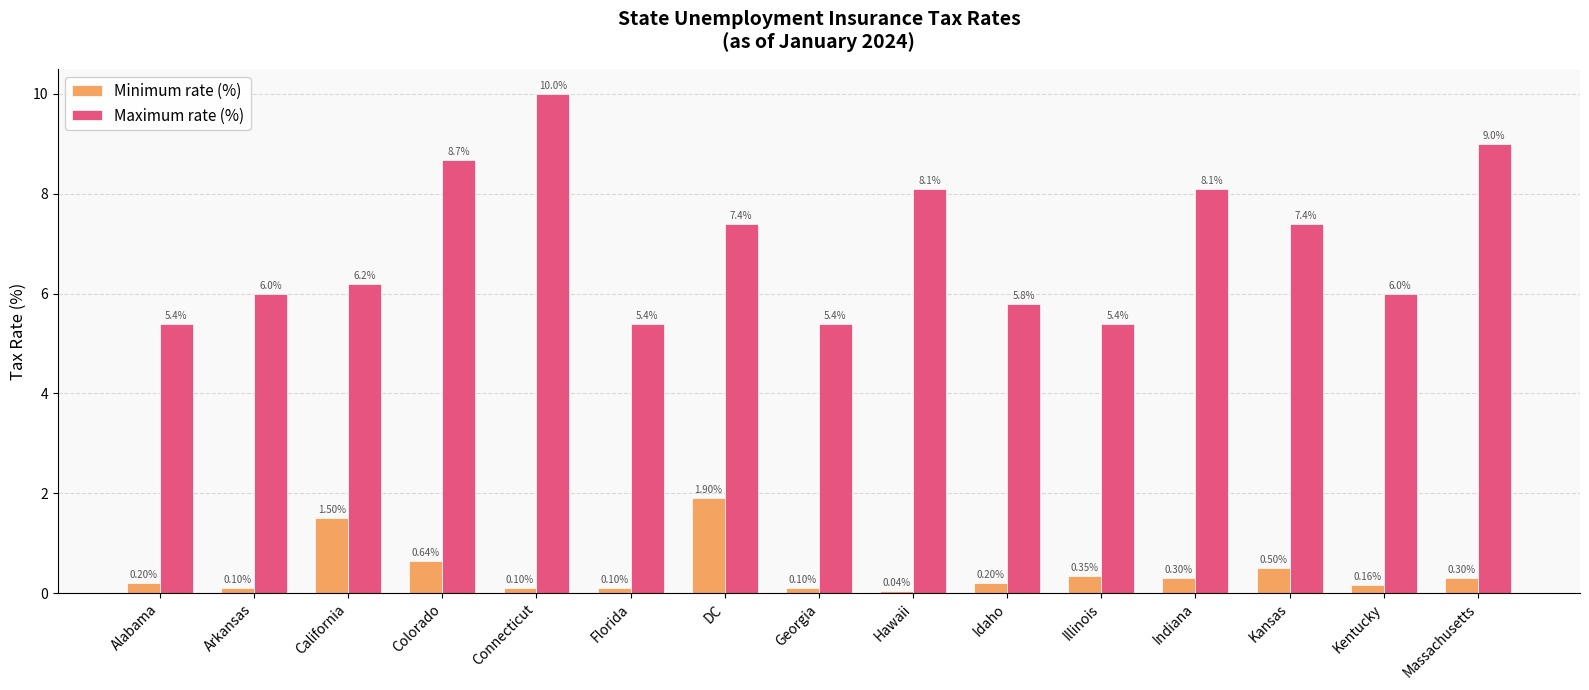

Which series has the largest total across all categories?

Maximum rate (%)